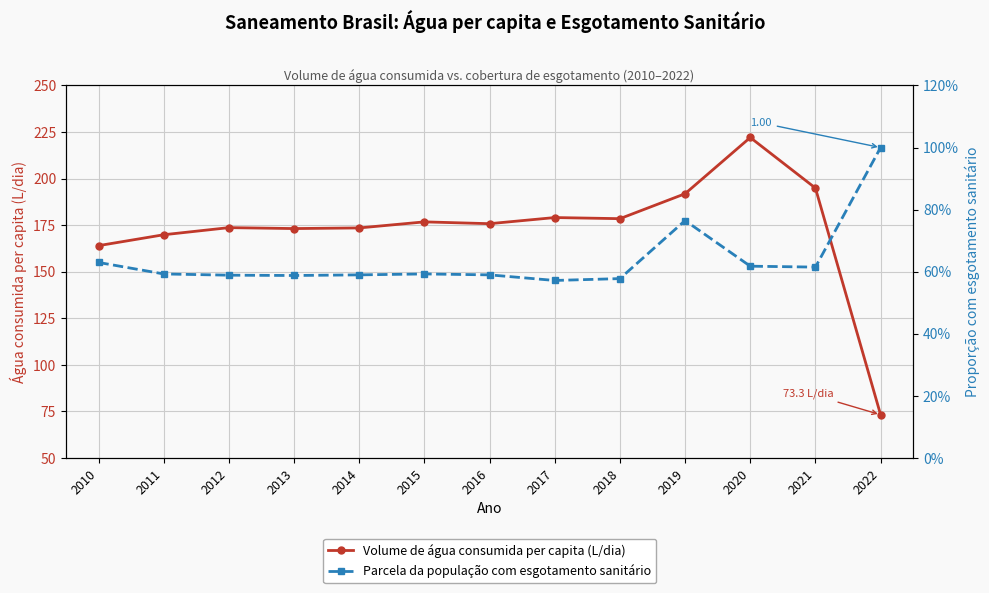

At how many categories does at least one series exceed 123?

12